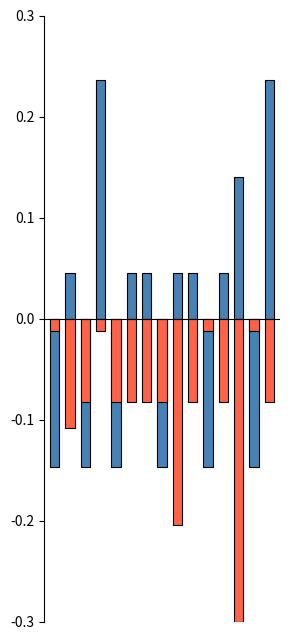

Is it true that 家庭人口数 equals -0.1 at 2?

True